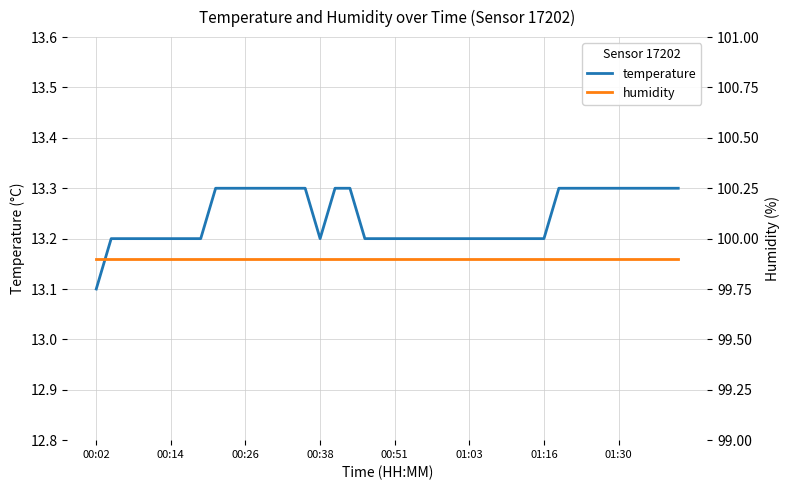

Reading right to left, extract all data points from this chart.

temperature: 13.3	13.3	13.3	13.3	13.3	13.3	13.3	13.3	13.3	13.2	13.2	13.2	13.2	13.2	13.2	13.2	13.2	13.2	13.2	13.2	13.2	13.2	13.3	13.3	13.2	13.3	13.3	13.3	13.3	13.3	13.3	13.3	13.2	13.2	13.2	13.2	13.2	13.2	13.2	13.1
humidity: 99.9	99.9	99.9	99.9	99.9	99.9	99.9	99.9	99.9	99.9	99.9	99.9	99.9	99.9	99.9	99.9	99.9	99.9	99.9	99.9	99.9	99.9	99.9	99.9	99.9	99.9	99.9	99.9	99.9	99.9	99.9	99.9	99.9	99.9	99.9	99.9	99.9	99.9	99.9	99.9